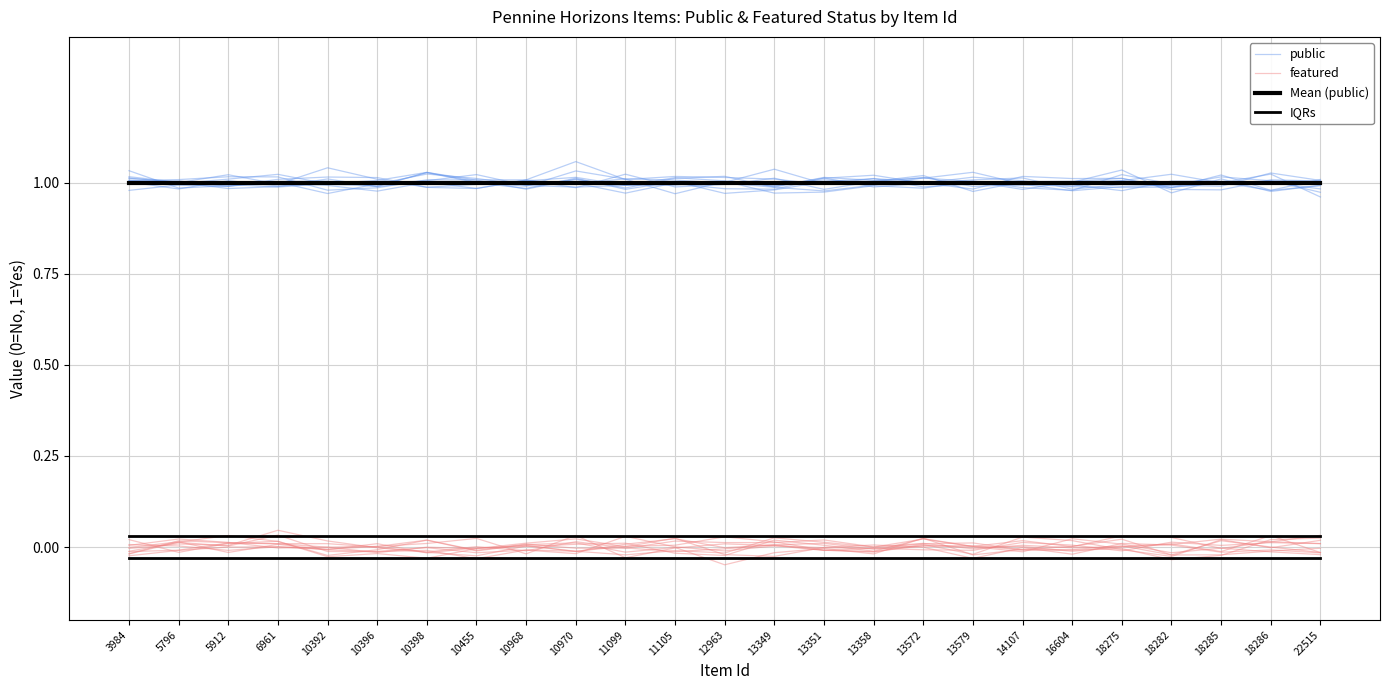

Rank the series by their maximum value, from lowest to highest.

IQRs, featured, Mean (public), public